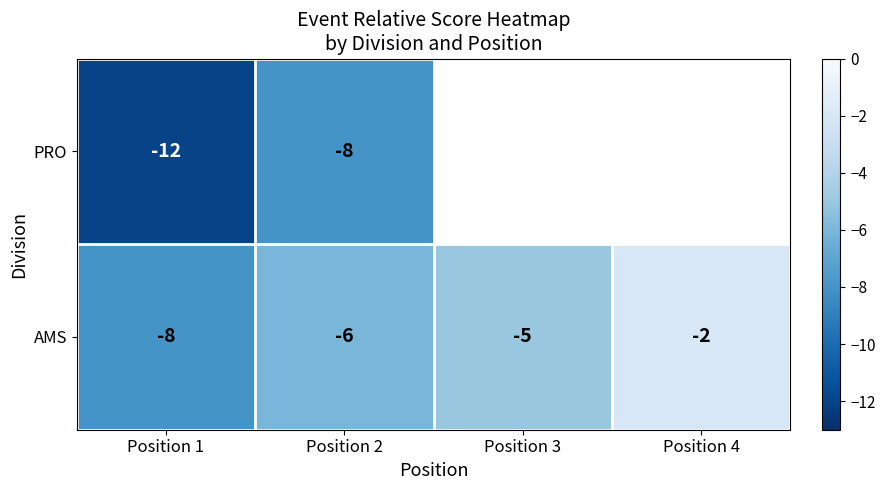

What is the difference between the highest and lowest values at Position 1?

4